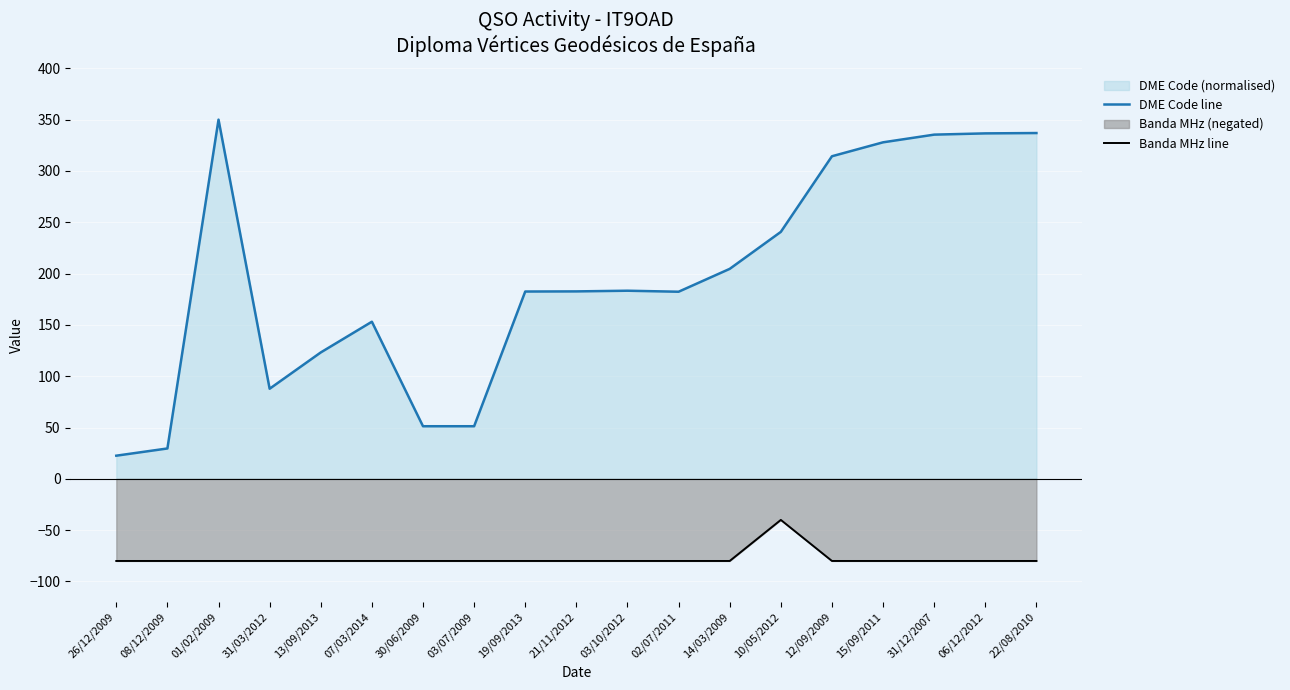

Which series has the widest spread of values?

DME Code line